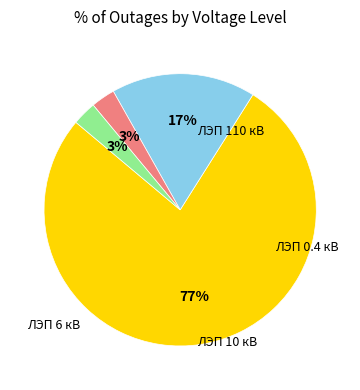

What is the largest slice in the pie chart?

ЛЭП 10 кВ